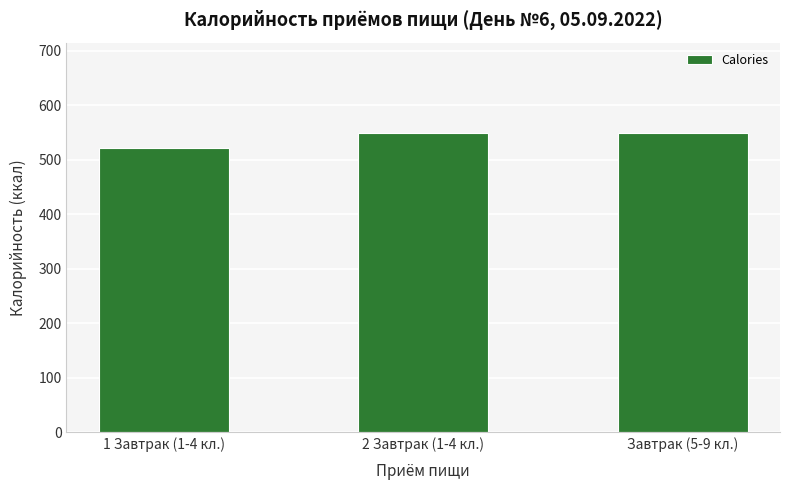

Does the chart contain any negative values?

No